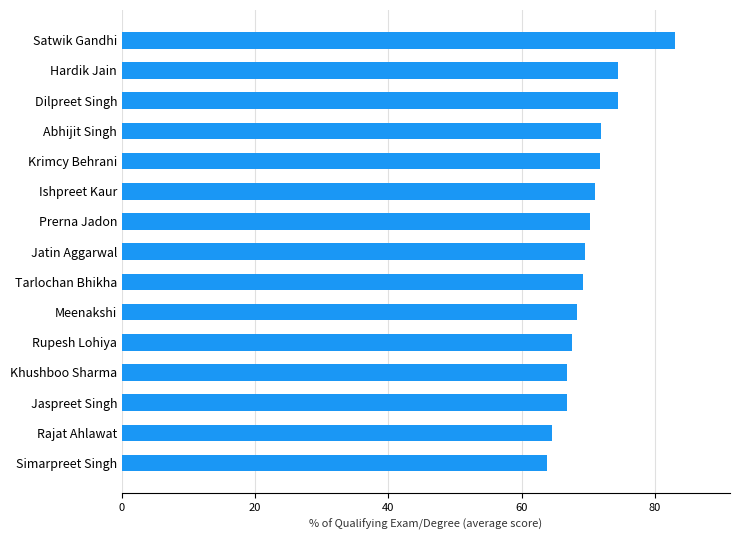

True or false: the data shows 66.8 at Jaspreet Singh.

True